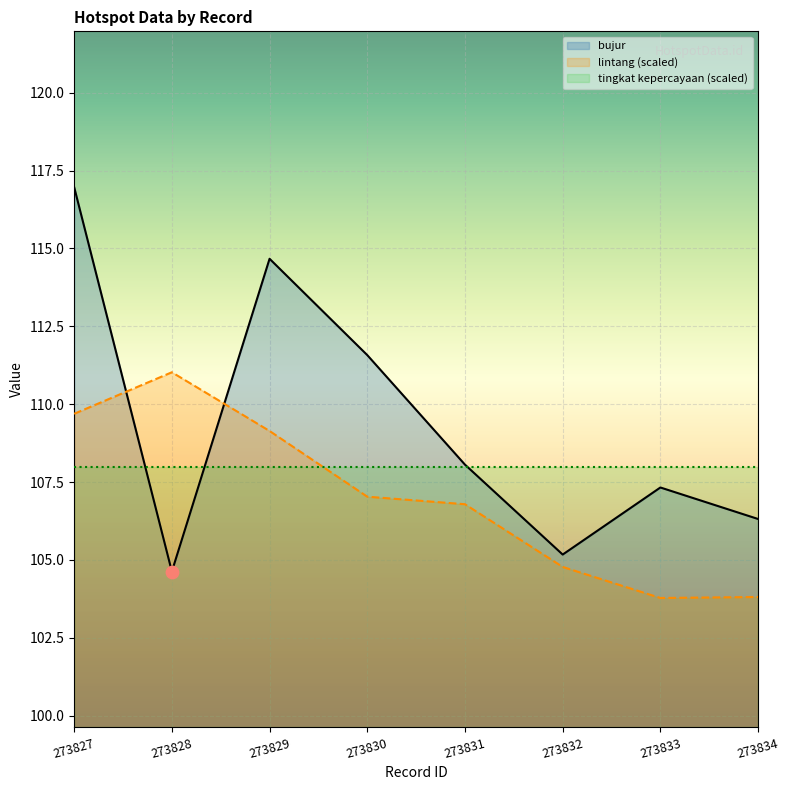

At how many categories does at least one series exceed 106?

7